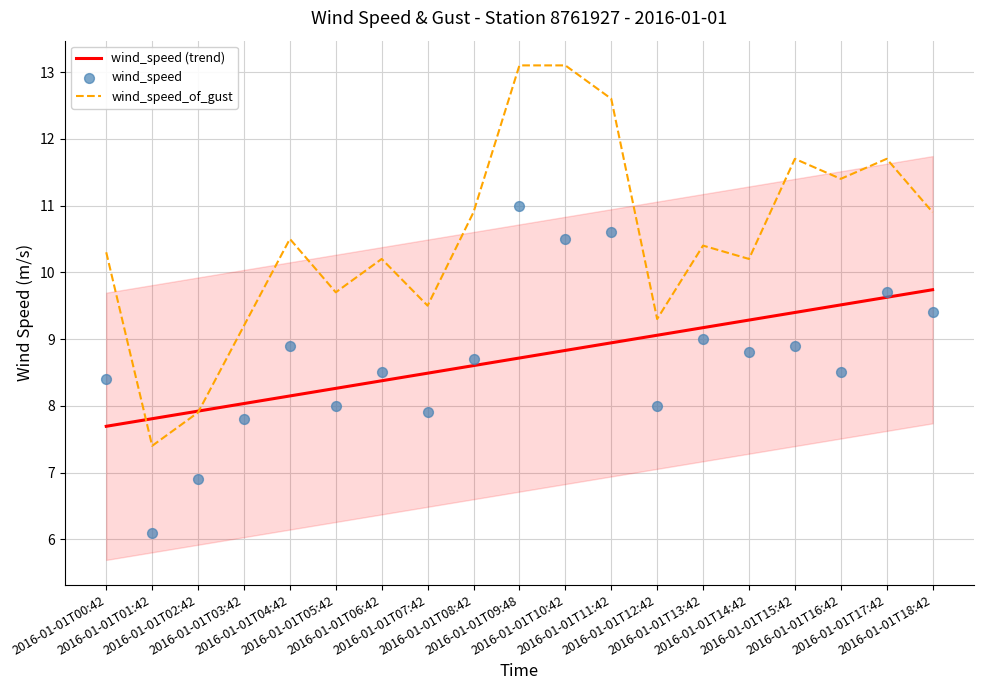

Which series has the widest spread of Y values?

wind_speed_of_gust